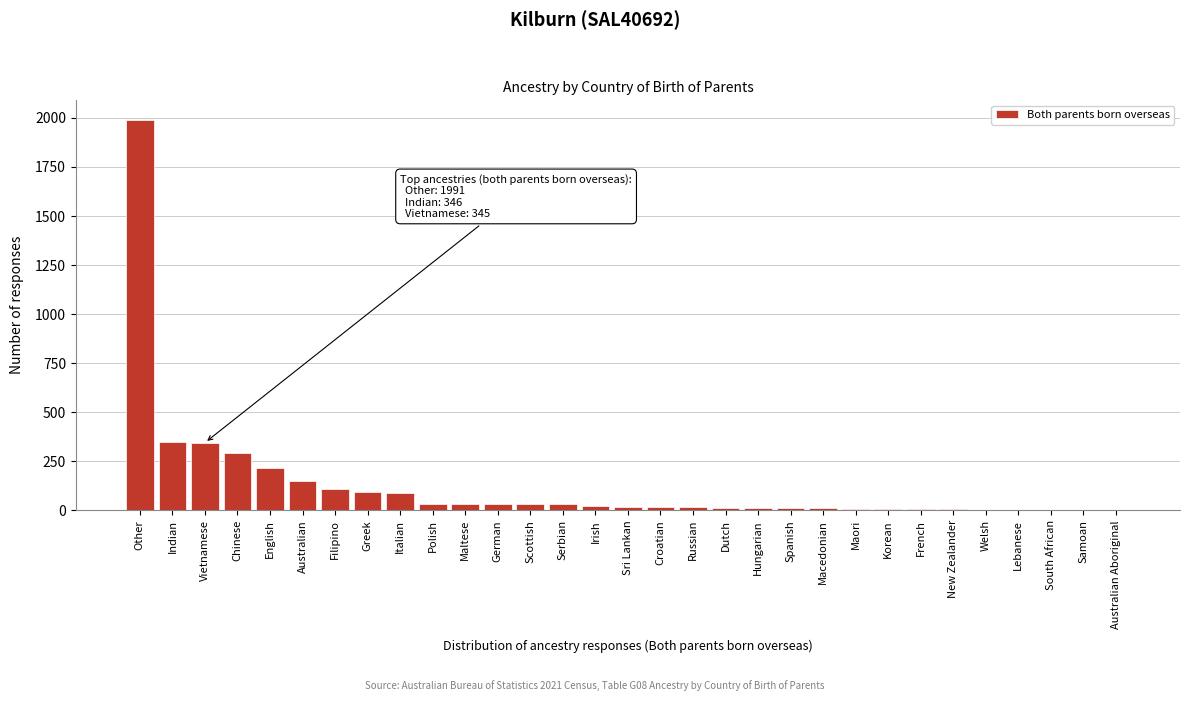

At which category does the chart reach its peak across all series?

Other